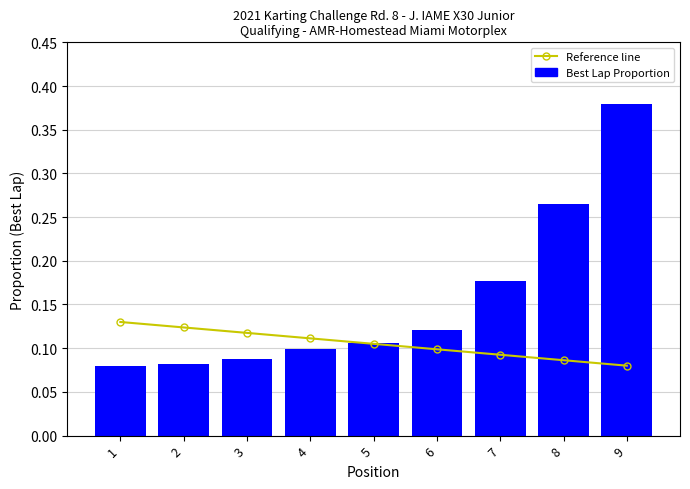

What value does the Best Lap Proportion series have at 1?

0.1